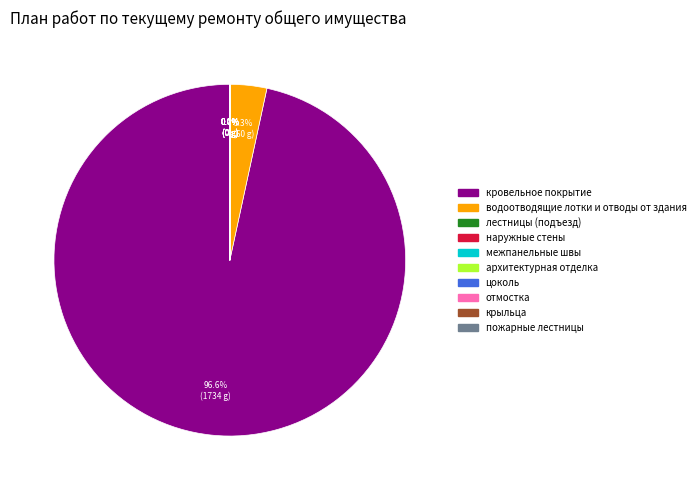

How much of the chart is everything except кровельное покрытие?

3.3%